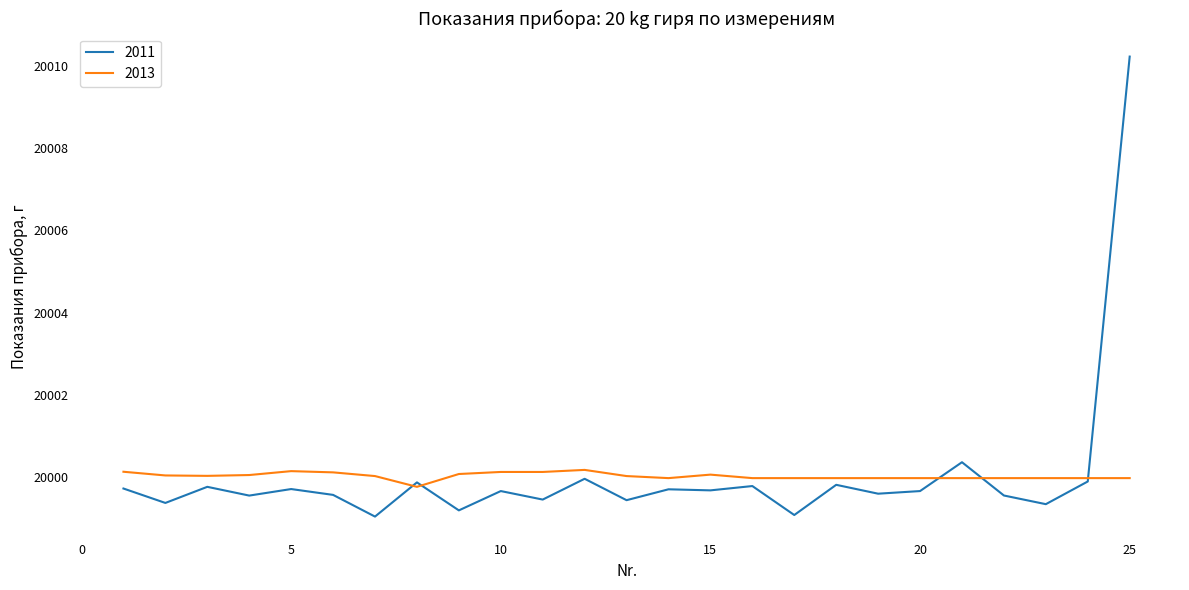

Rank the series by their maximum value, from highest to lowest.

2011, 2013